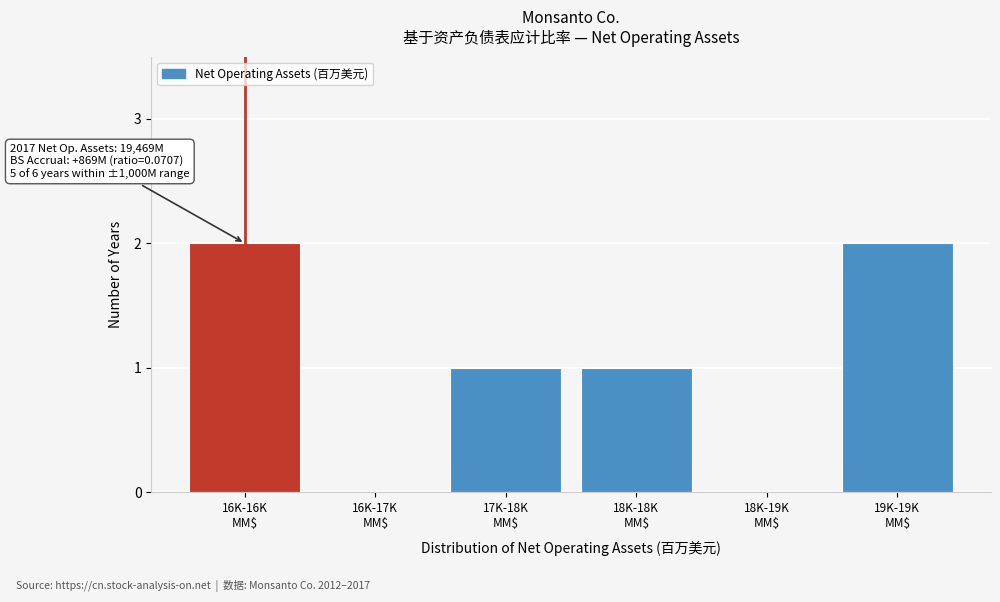

What is the sum of all values?

6